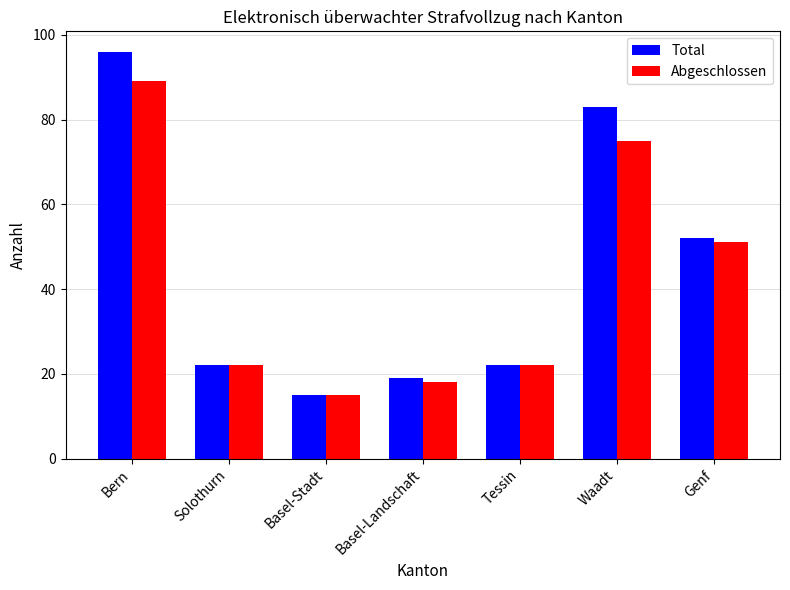

Reading right to left, list all the values displayed in this chart.

Total: 52	83	22	19	15	22	96
Abgeschlossen: 51	75	22	18	15	22	89